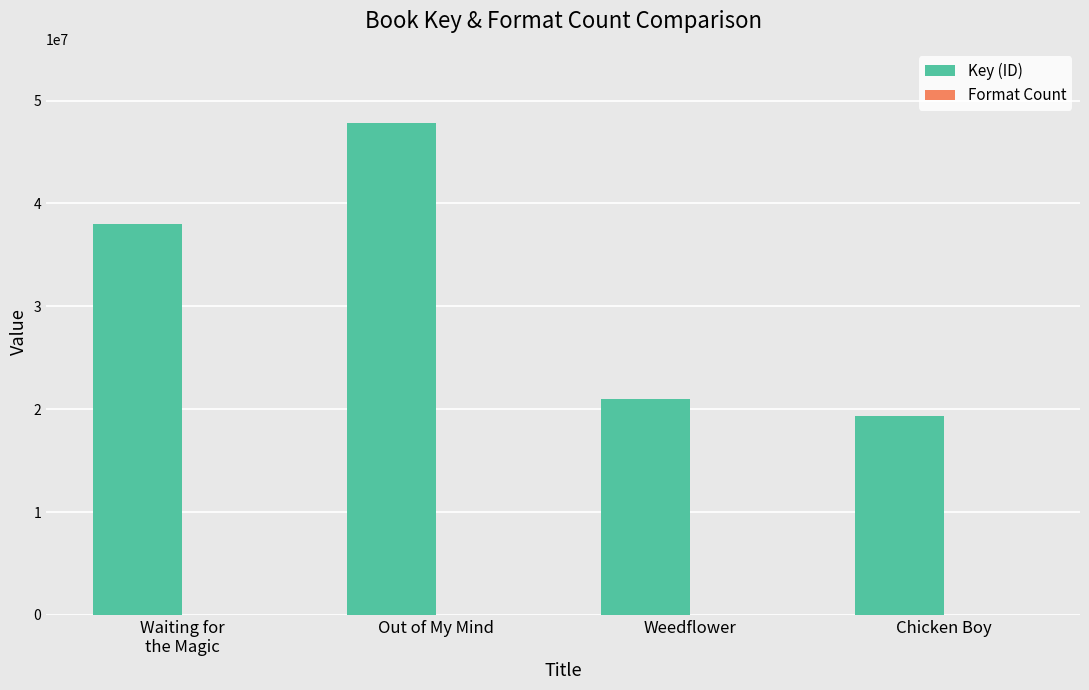

True or false: Key (ID) has a value of 29338366 at Chicken Boy.

False